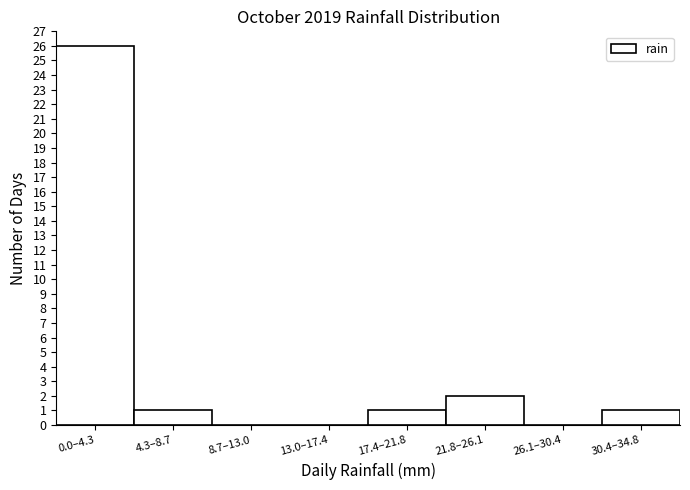

Reading left to right, transcribe all the data shown in this chart.

0.0–4.3=26	4.3–8.7=1	8.7–13.0=0	13.0–17.4=0	17.4–21.8=1	21.8–26.1=2	26.1–30.4=0	30.4–34.8=1